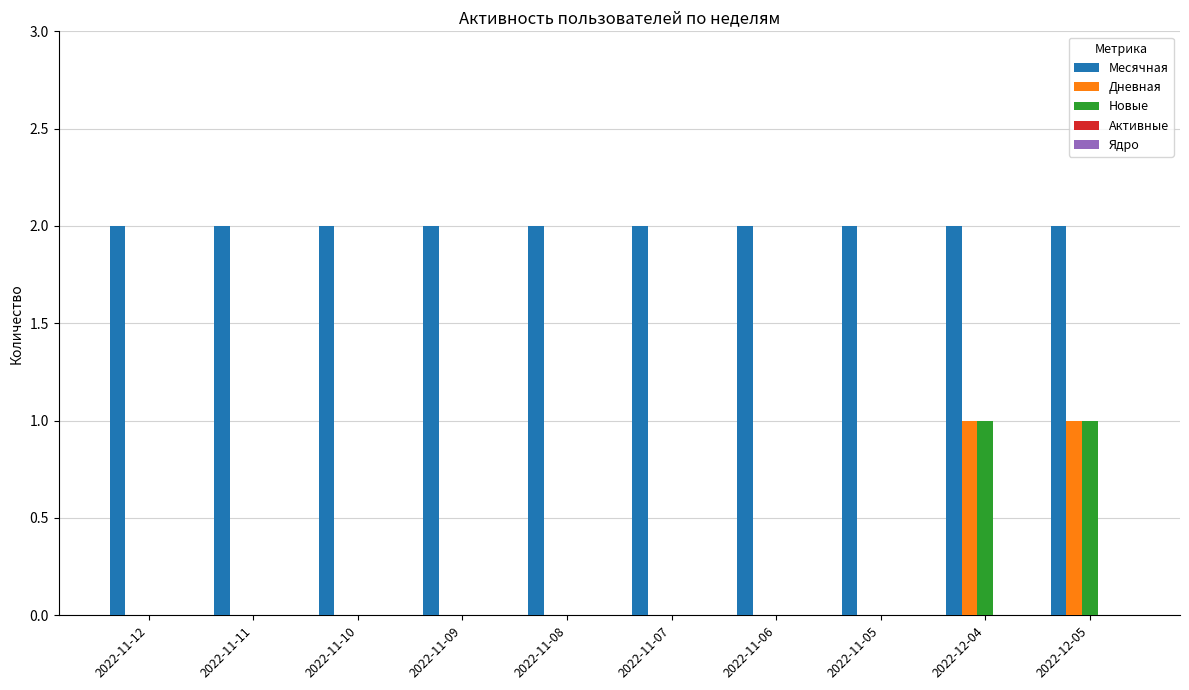

What is the sum of all Месячная values?

20